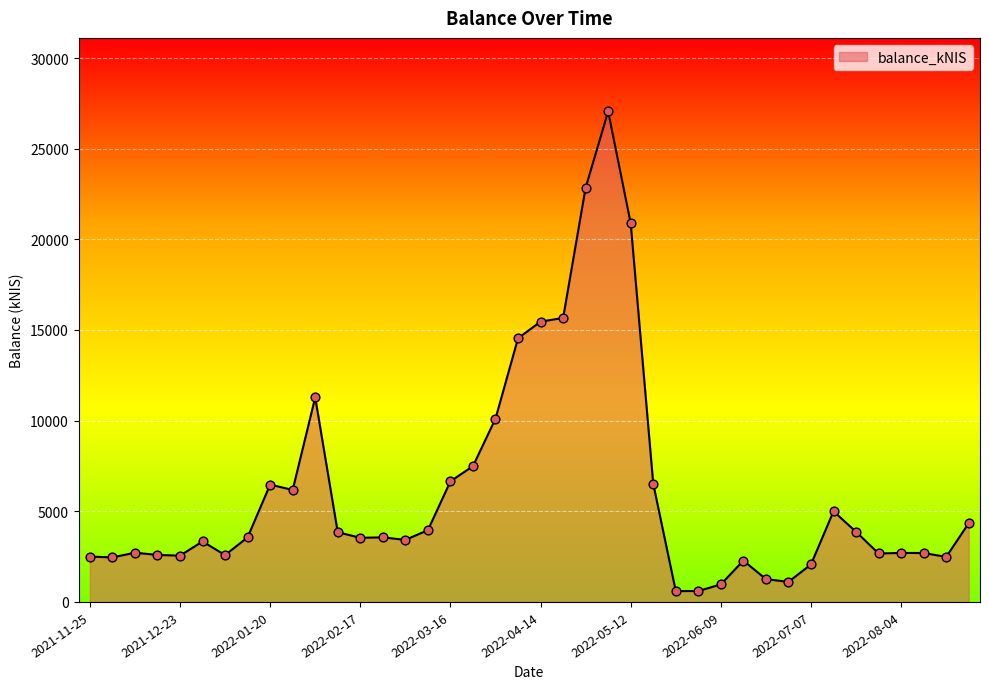

What is the maximum value shown in the chart?

27053.8